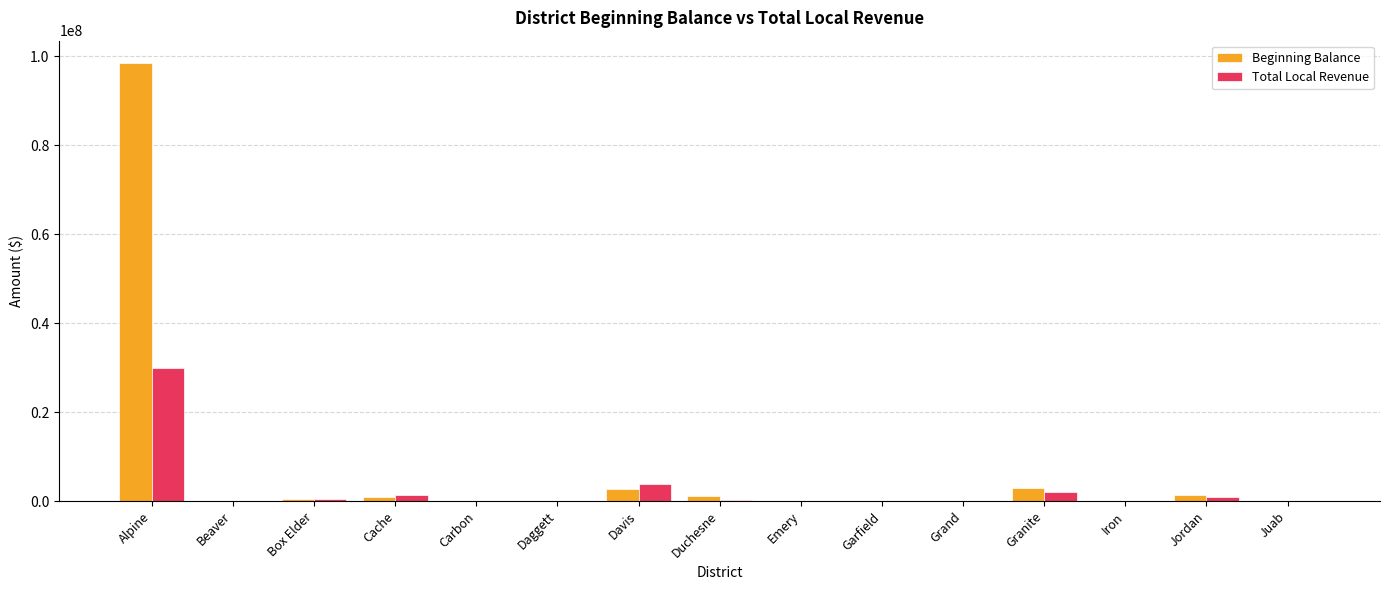

What value does the Beginning Balance series have at Alpine?

98610860.0